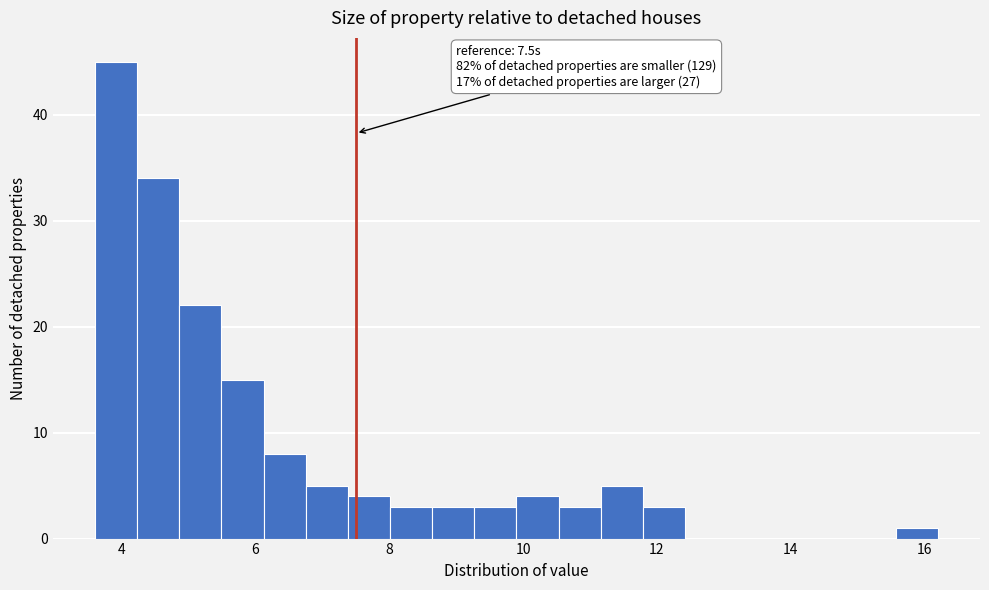

Read against the x-axis, roughly where is the centre of the tallest bar?

4.0